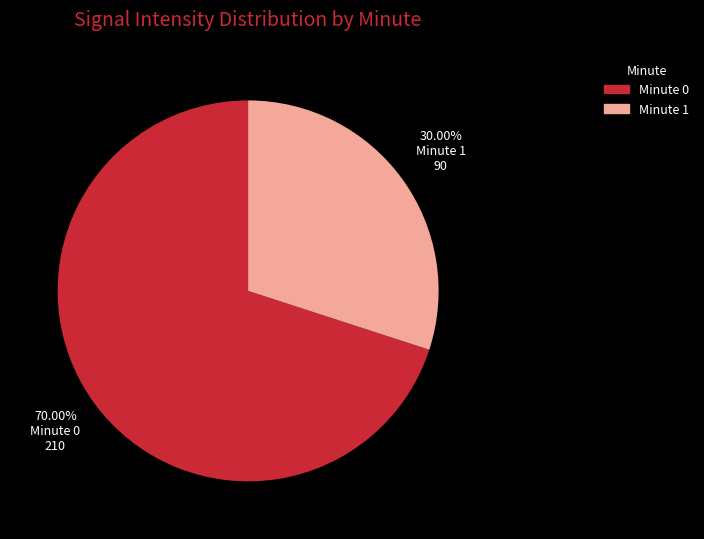

Rank the categories by value from highest to lowest.

Minute 0, Minute 1